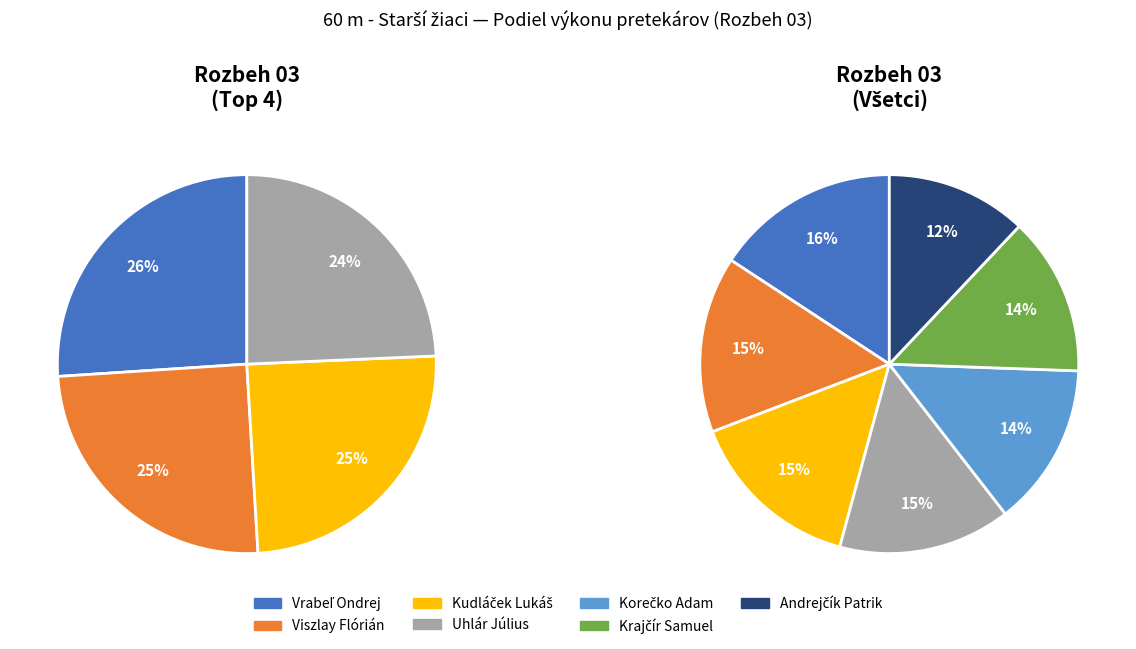

What portion of the pie excludes Korečko Adam?

85.5%